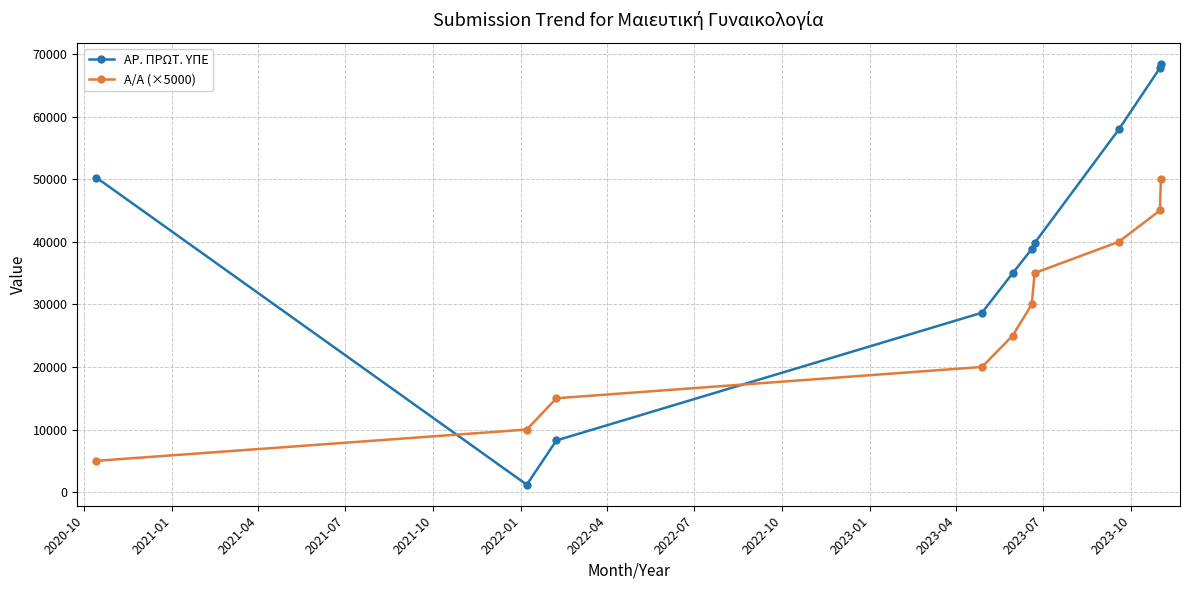

After their last crossing, which series has the higher values: Α/Α (×5000) or ΑΡ. ΠΡΩΤ. ΥΠΕ?

ΑΡ. ΠΡΩΤ. ΥΠΕ